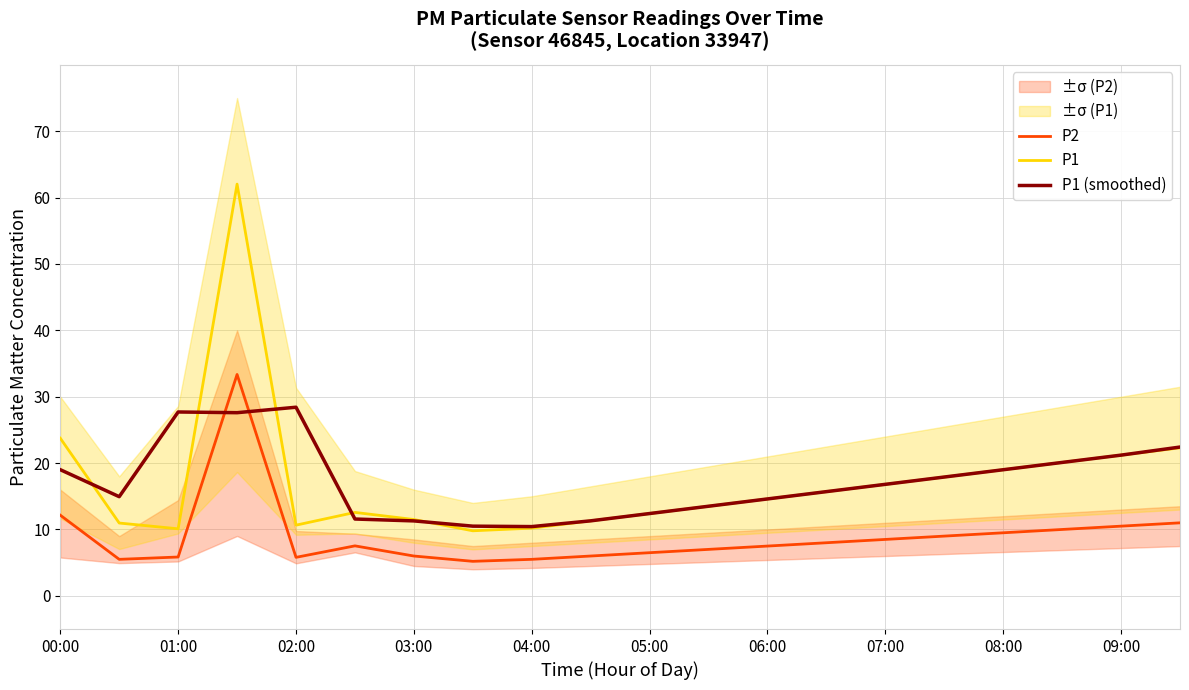

True or false: P1 and P2 intersect in this chart.

False